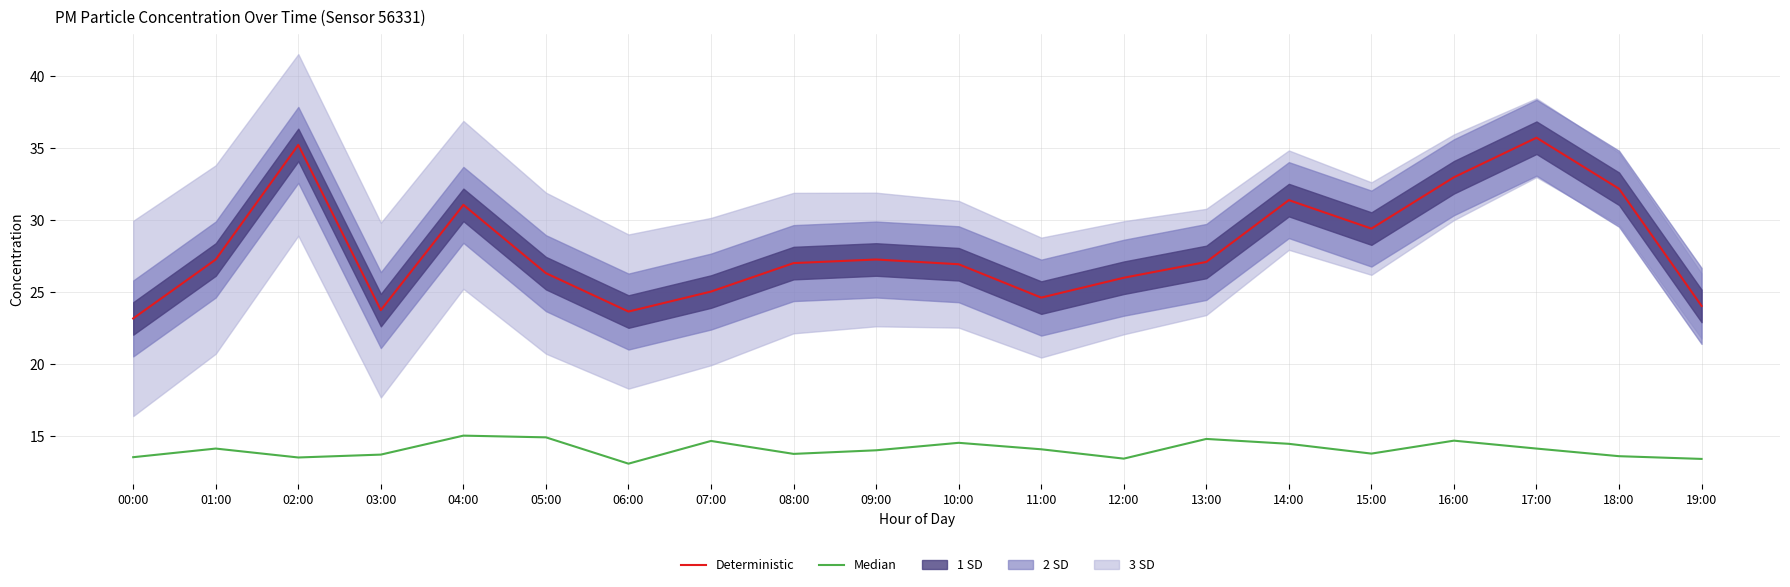

Where does the Median series first go above 14?

01:00